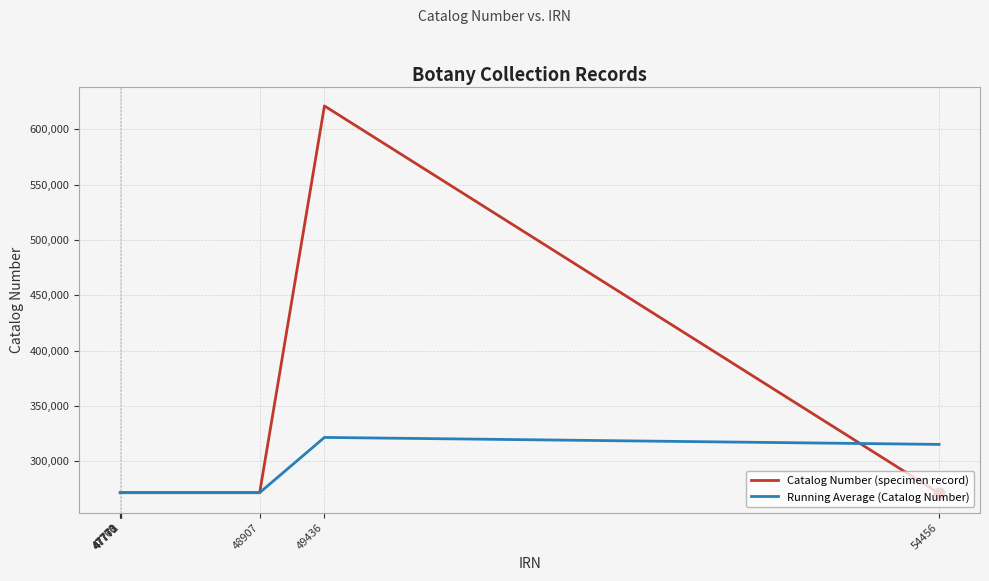

What is the total value across all series at 47770?

543089